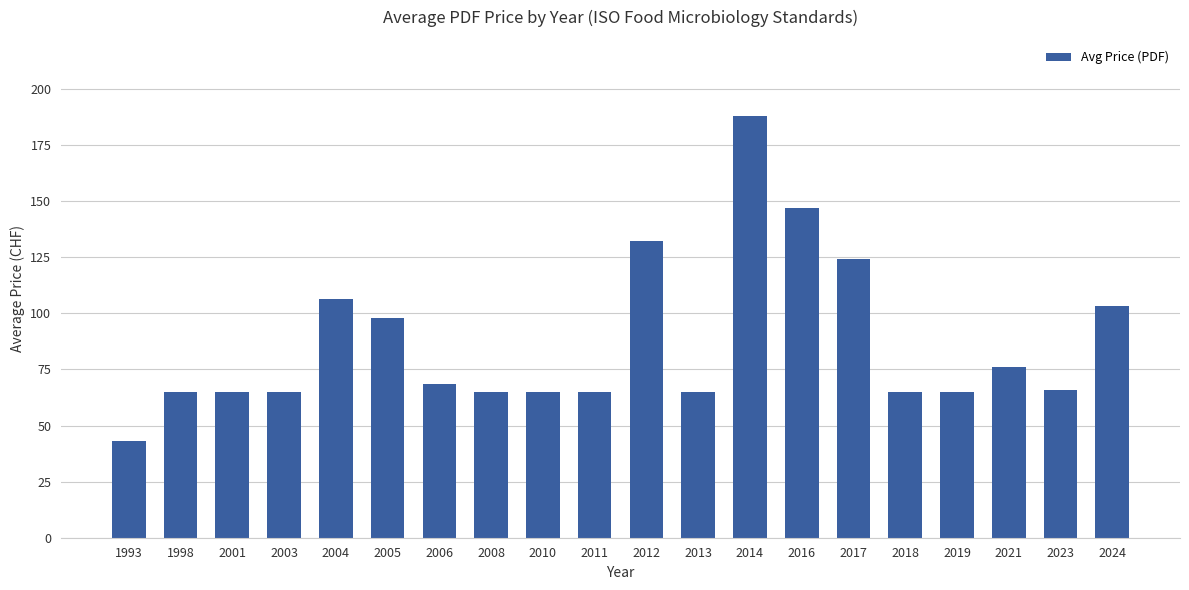

What is the ratio of the value at 2005 to the value at 1998?

1.5